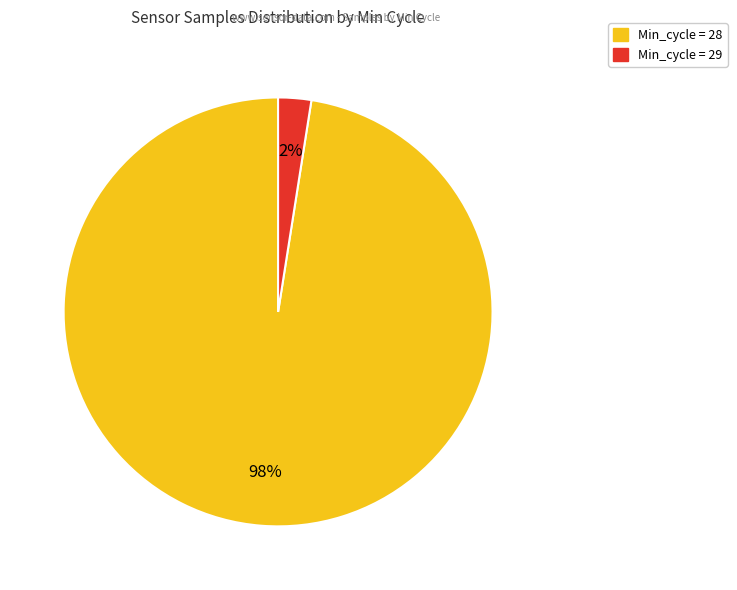

To the nearest percent, what is the average slice percentage?

50%